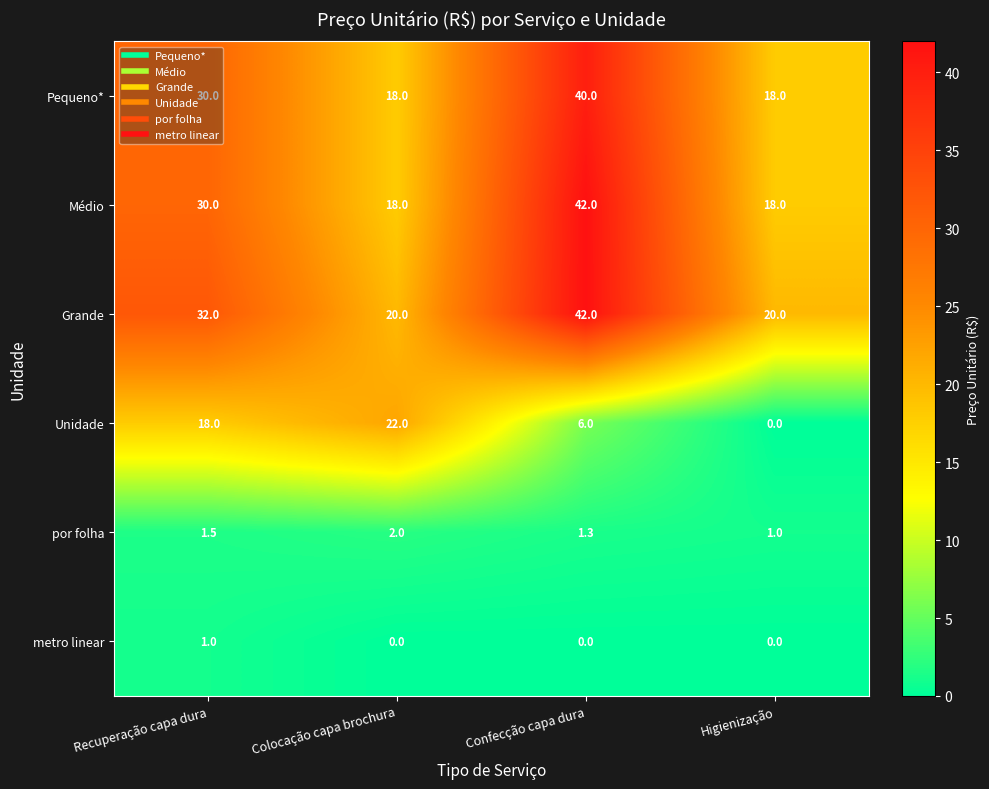

Between Colocação capa brochura and Confecção capa dura, which series saw the biggest shift?

Médio